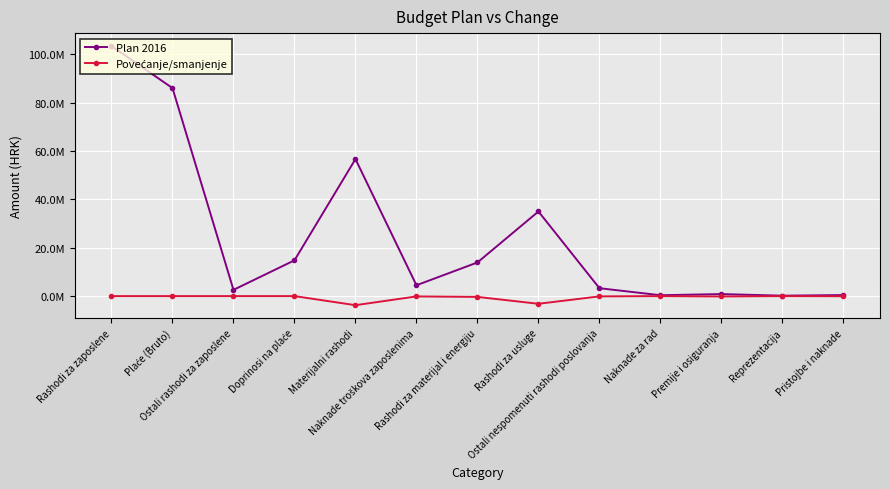

Is this an area chart (filled region under the line)?

No